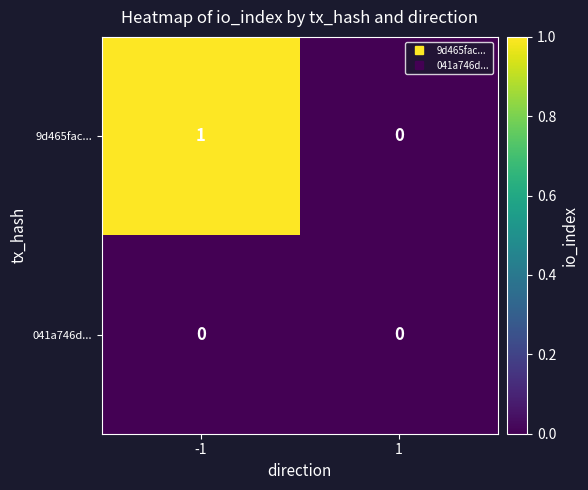

How many data points does each series have?

2